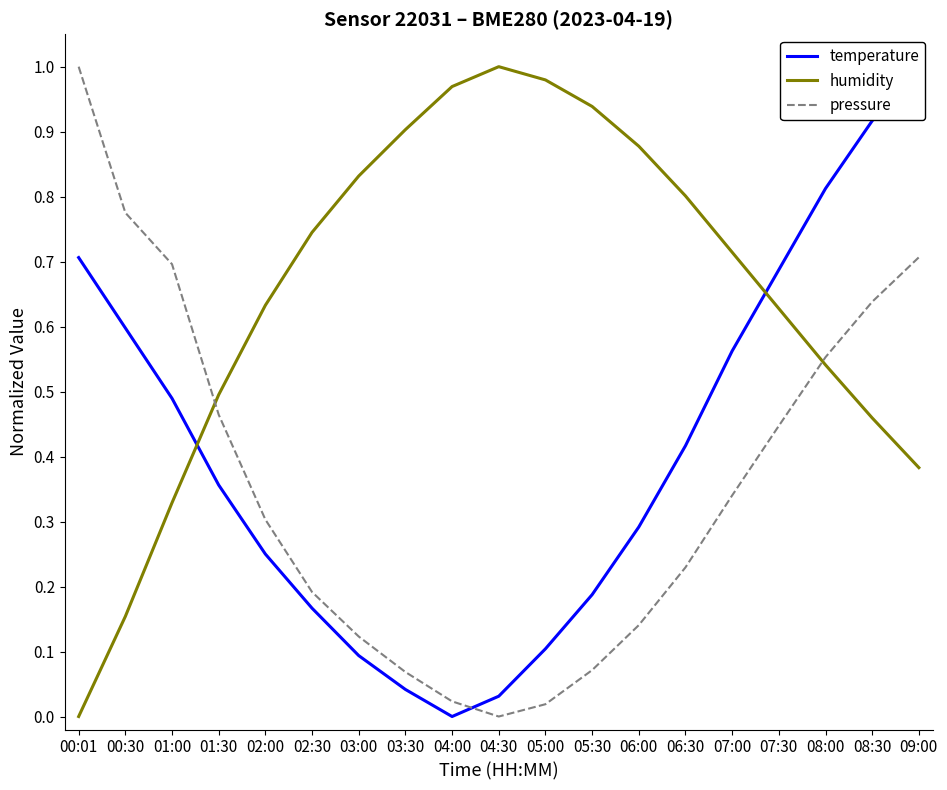

True or false: temperature has more than 2 points higher than both neighbors.

False